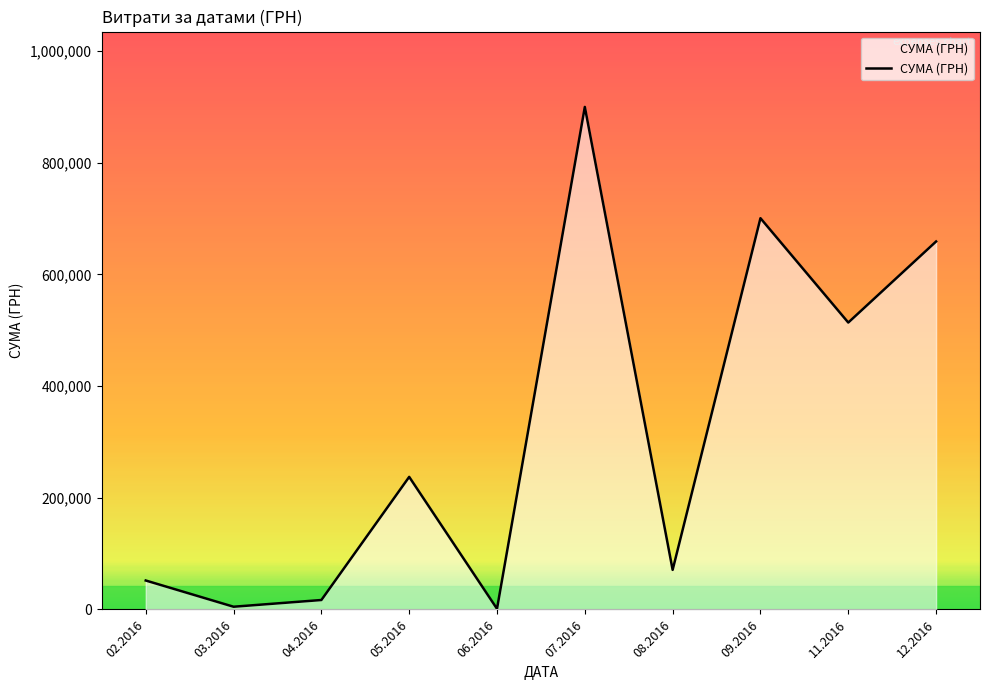

How many interior local peaks (higher than both neighbors) does the data have?

3